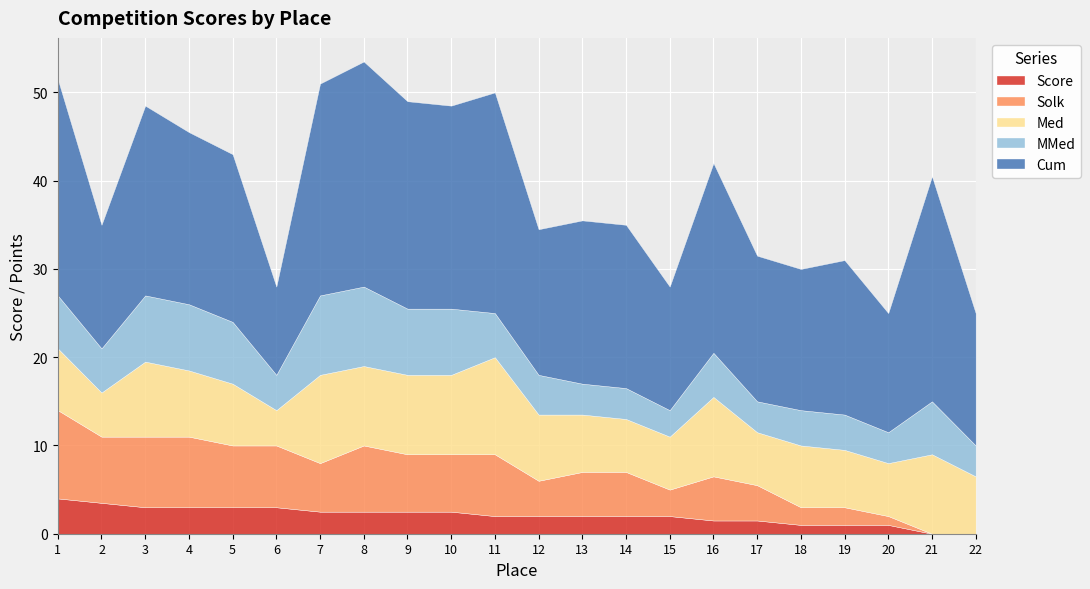

The value of MMed at 11 is 6.7. True or false?

False